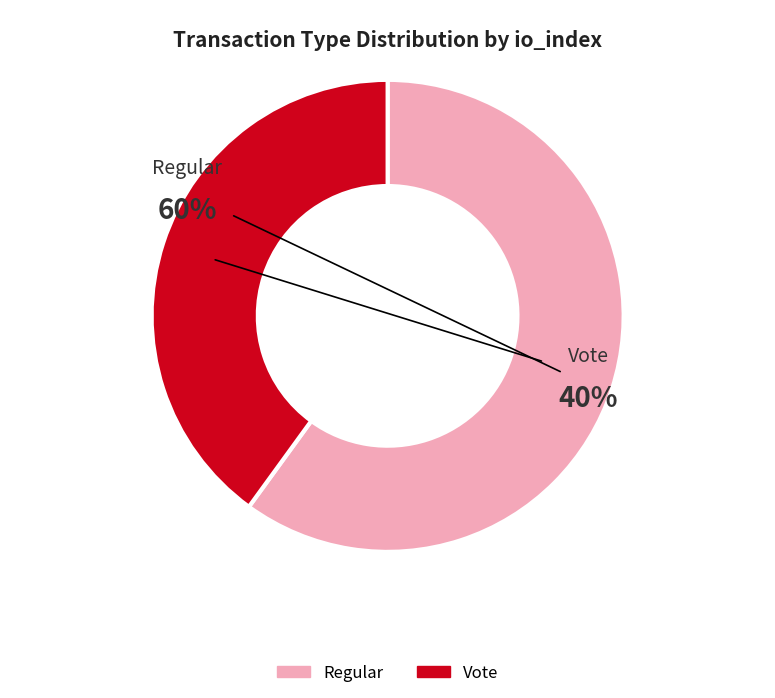

To the nearest percent, what is the difference between the Vote and Regular slice percentages?

20%